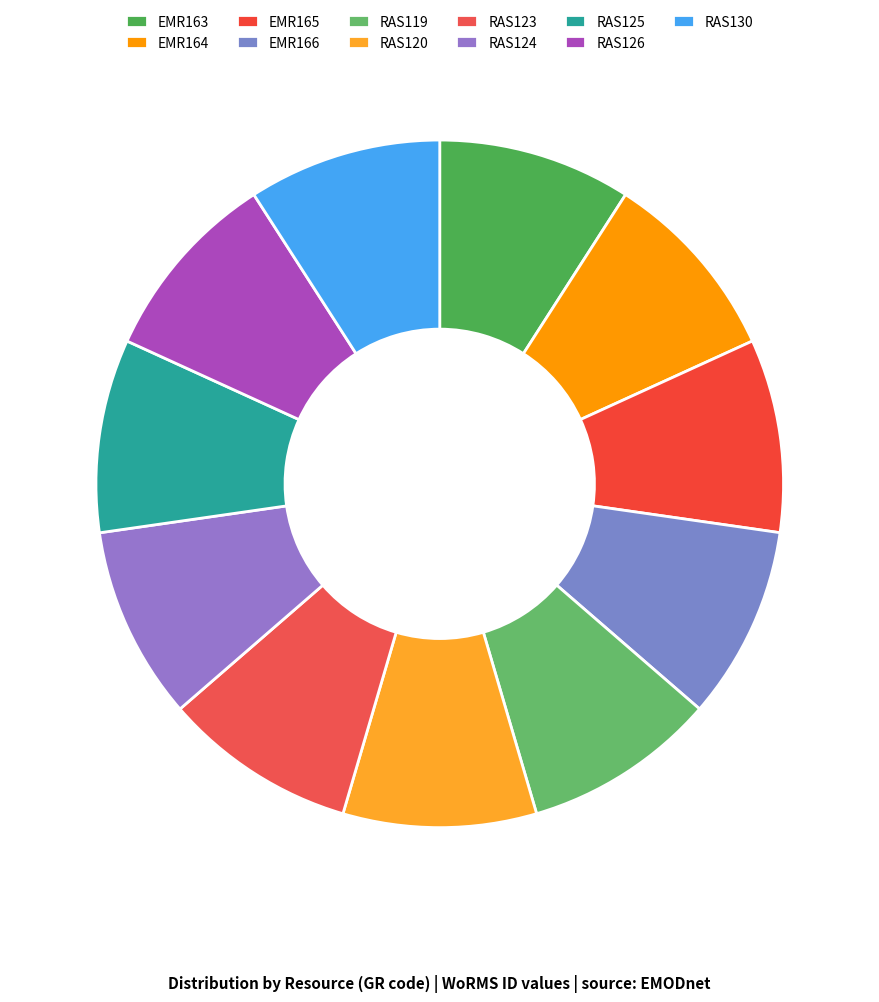

What is the ratio of the value at RAS123 to the value at RAS130?

1.0